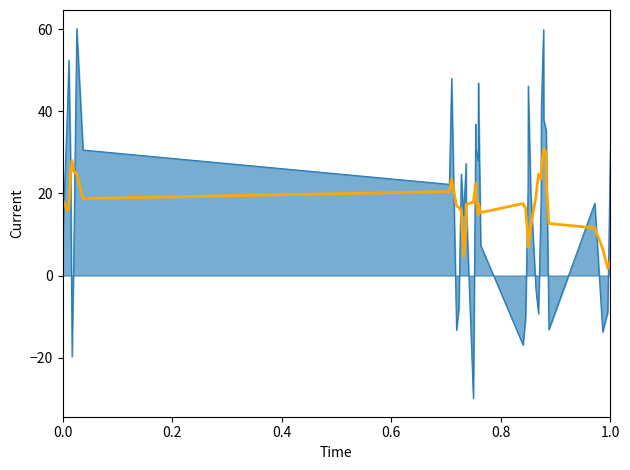

What is the minimum value shown in the chart?

-29.9